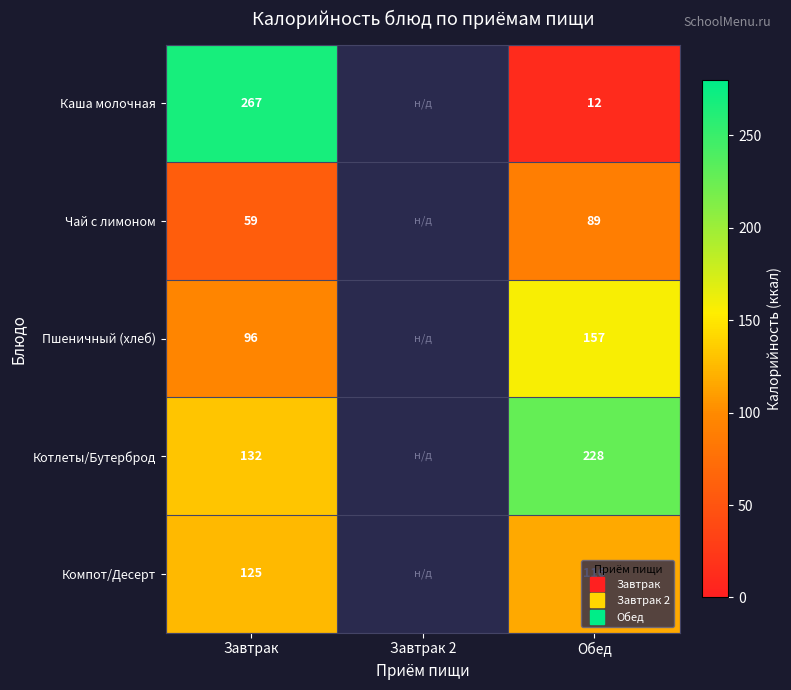

The Каша молочная series shows 18.7 at Обед. True or false?

False